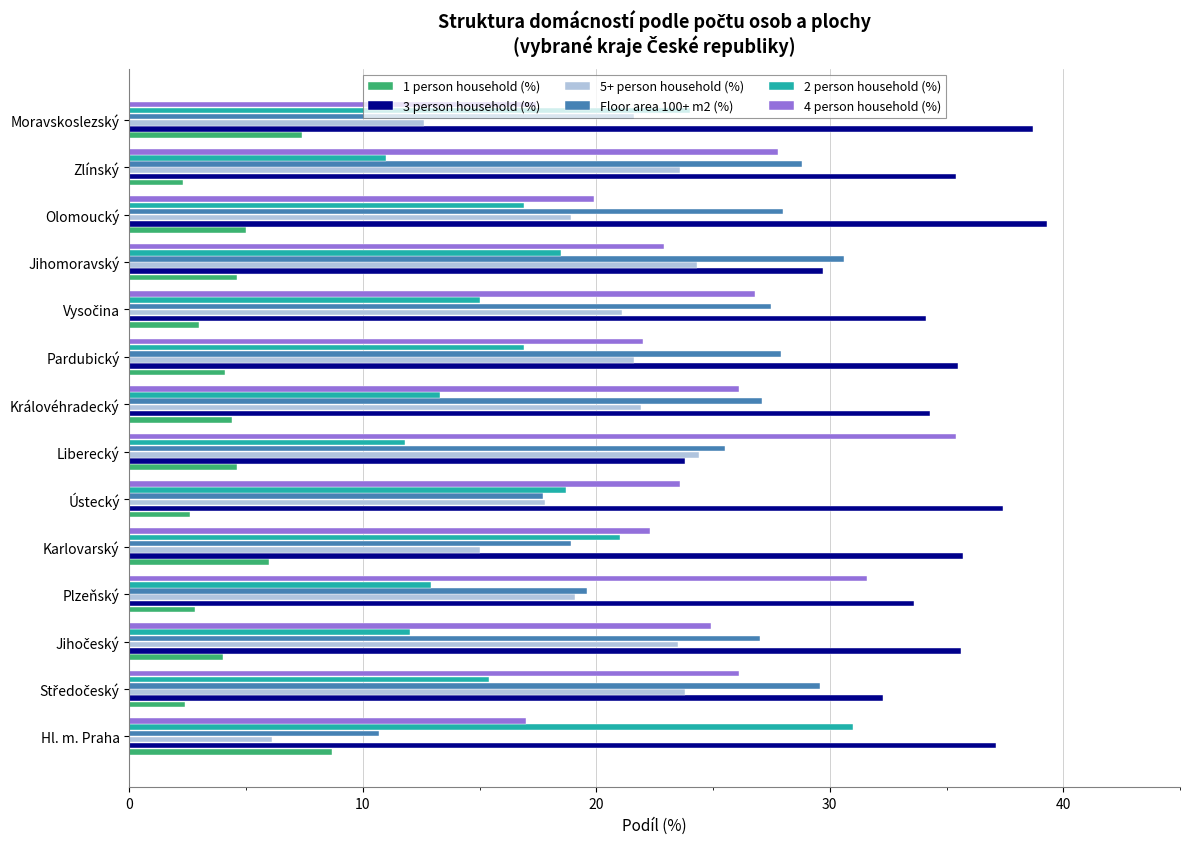

What is the minimum value for 4 person household (%)?

17.0